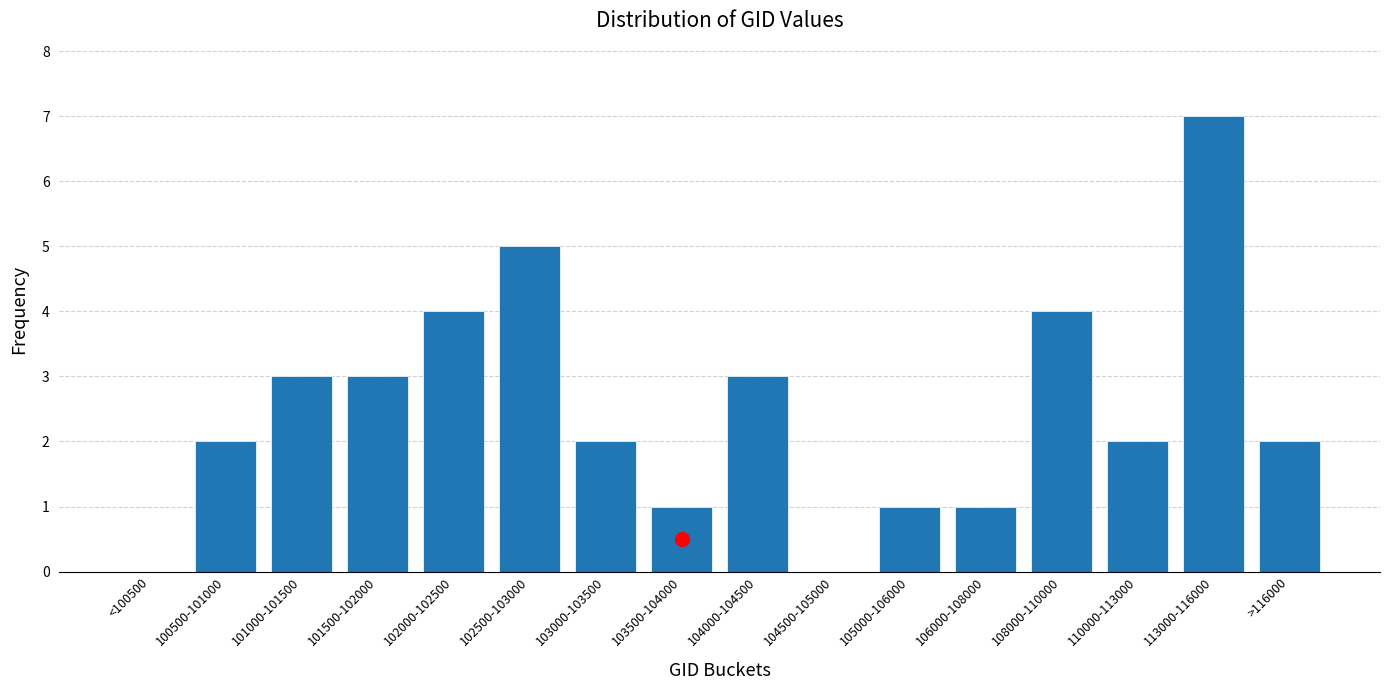

Reading left to right, extract all data points from this chart.

<100500=0	100500-101000=2	101000-101500=3	101500-102000=3	102000-102500=4	102500-103000=5	103000-103500=2	103500-104000=1	104000-104500=3	104500-105000=0	105000-106000=1	106000-108000=1	108000-110000=4	110000-113000=2	113000-116000=7	>116000=2